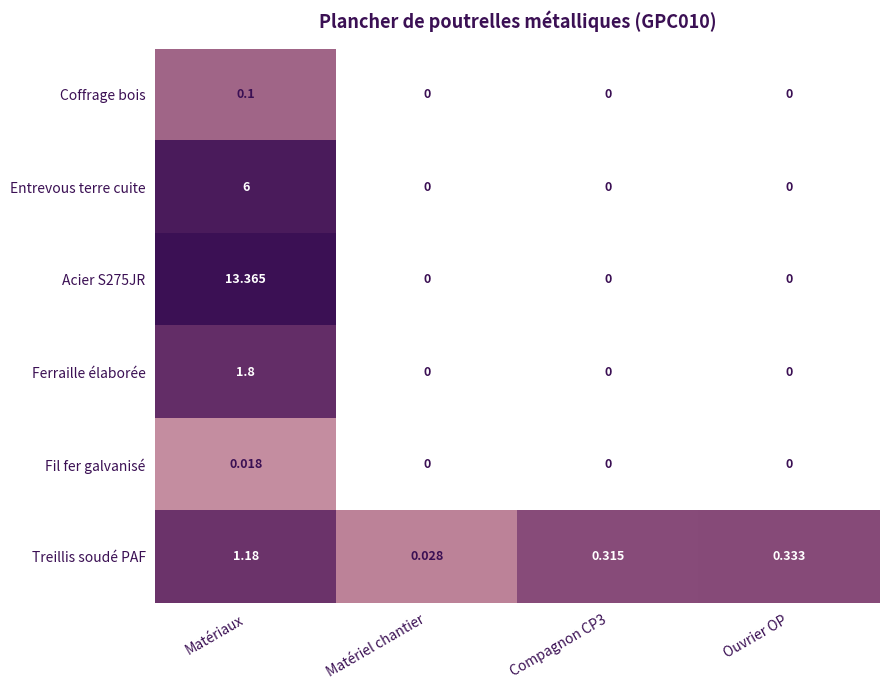

At which category does the chart reach its peak across all series?

Matériaux